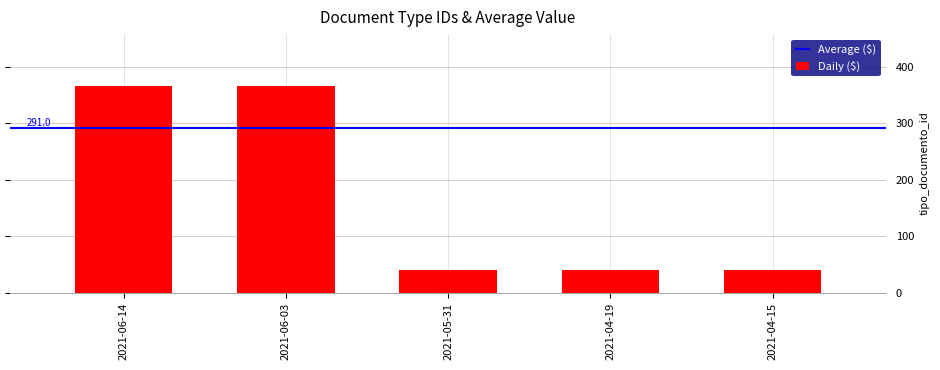

Reading left to right, what are all the values shown in this chart?

366	366	41	41	41